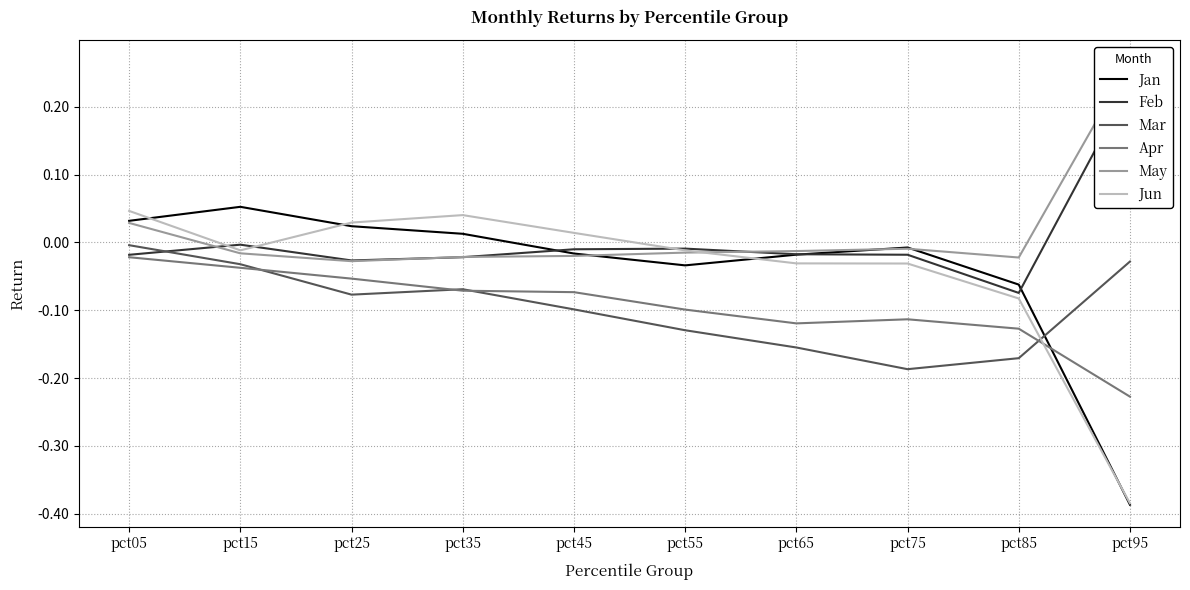

How many values in the Jan series are below 0?

6